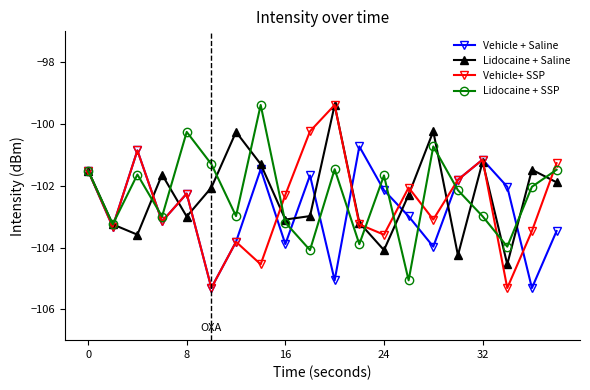

After their last crossing, which series has the higher values: Lidocaine + Saline or Vehicle+ SSP?

Vehicle+ SSP